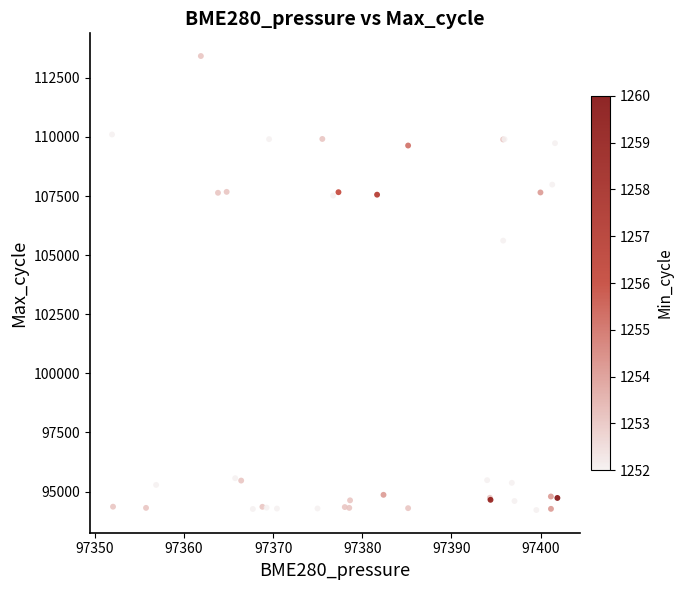

What Y value in the scatter plot is closest to 103821?

105615